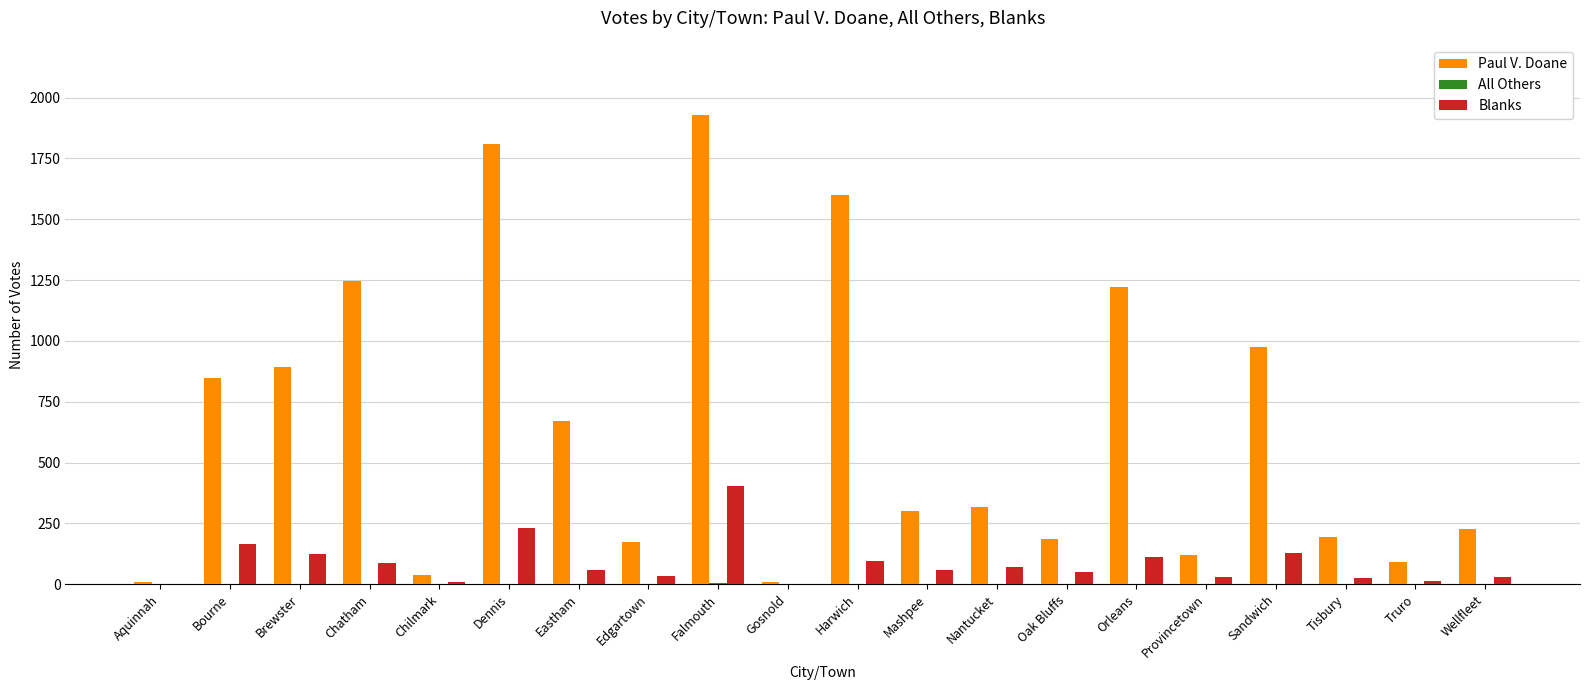

True or false: Blanks has a value of 58 at Mashpee.

True